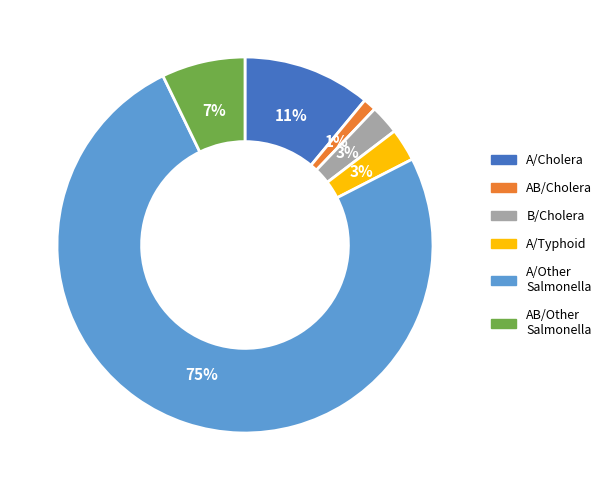

To the nearest percent, what is the average slice percentage?

17%